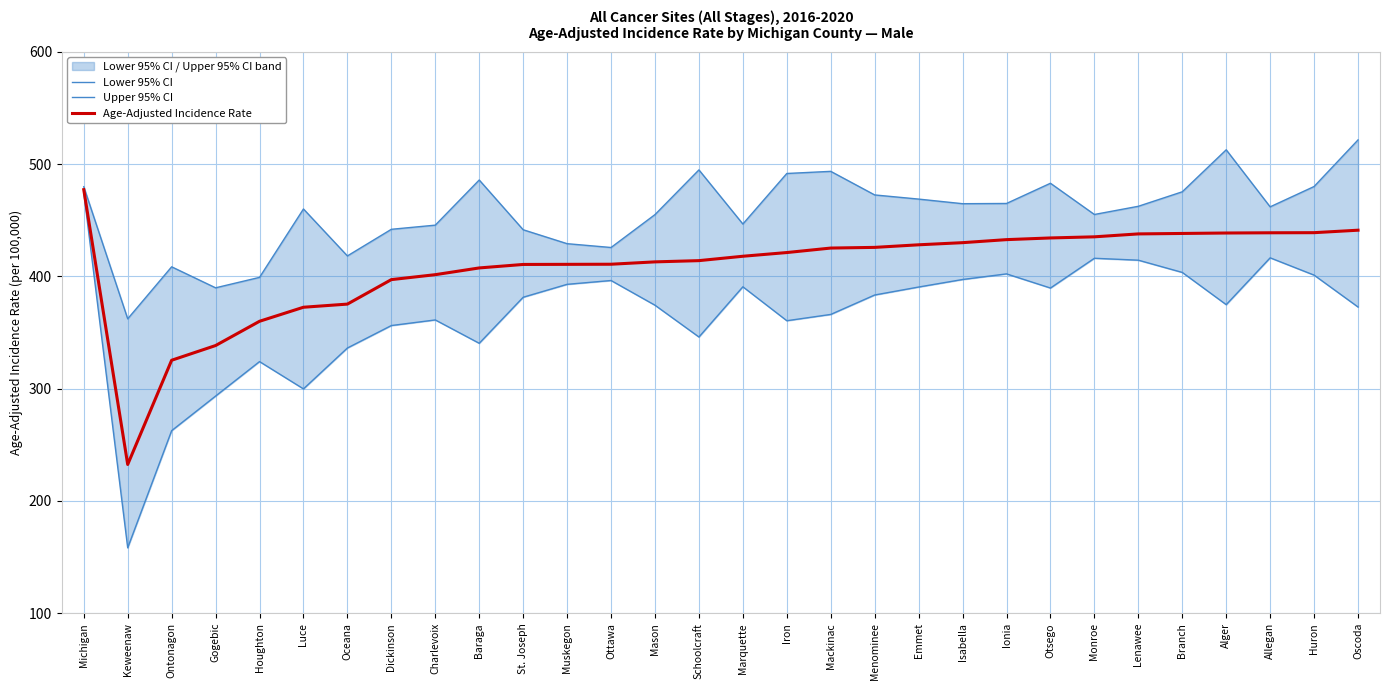

Which series has the largest range (max minus min)?

Lower 95% CI